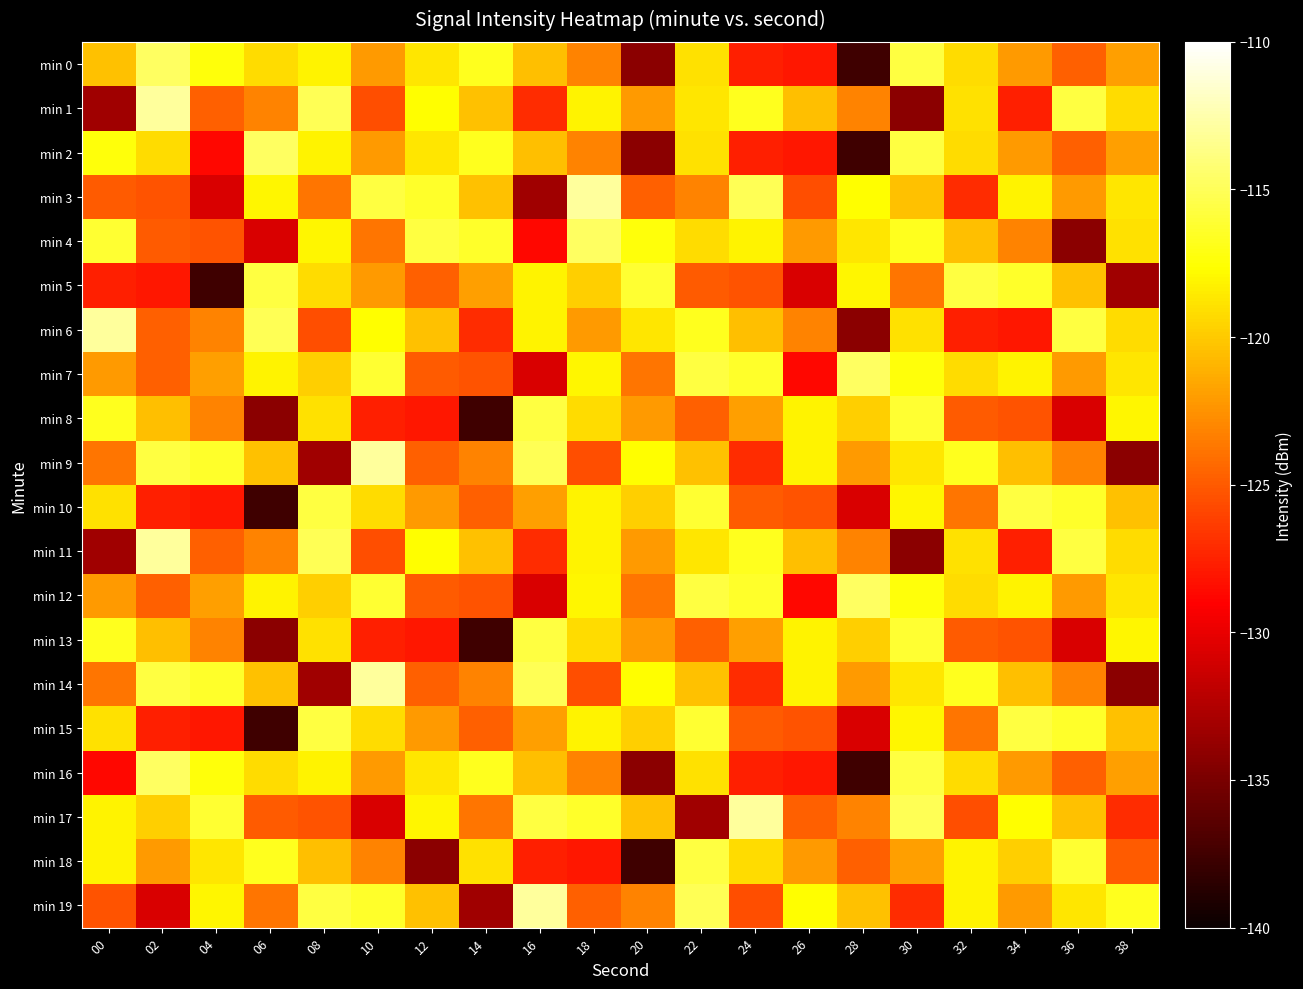

Which series has the largest range (max minus min)?

min 0